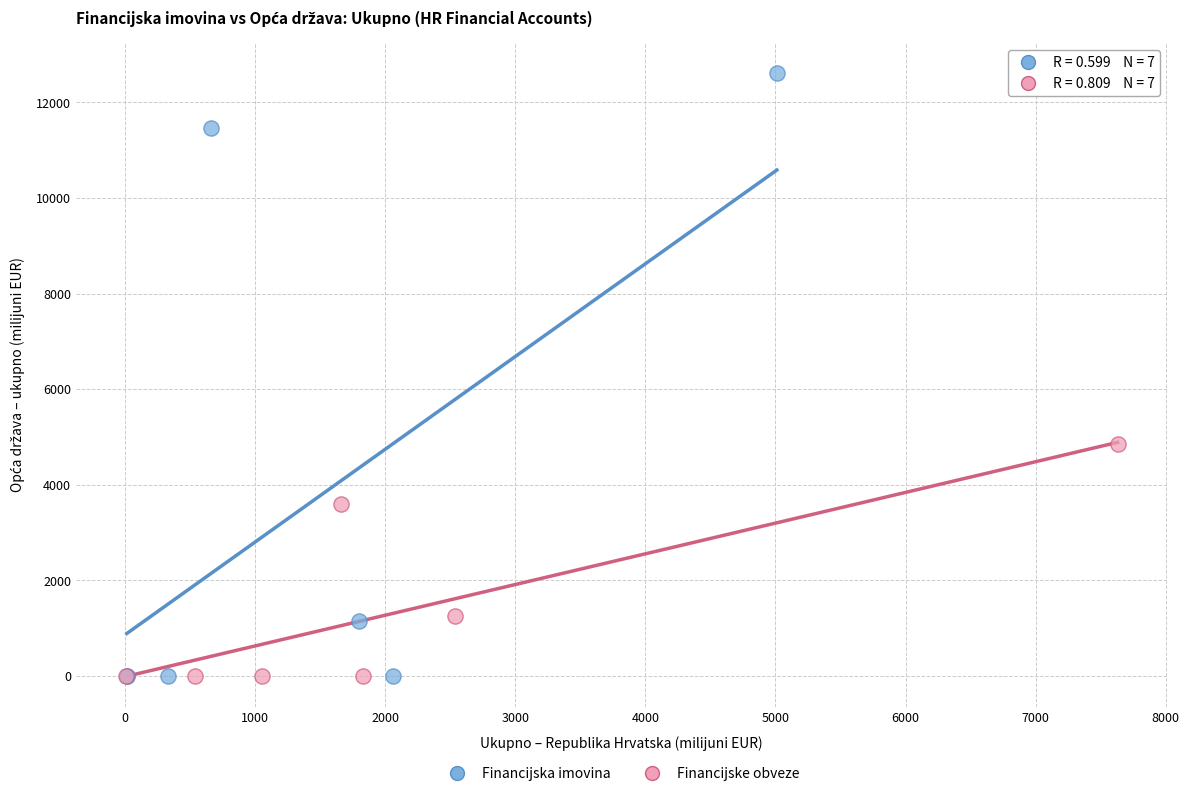

Which series reaches the maximum Y coordinate?

Financijska imovina